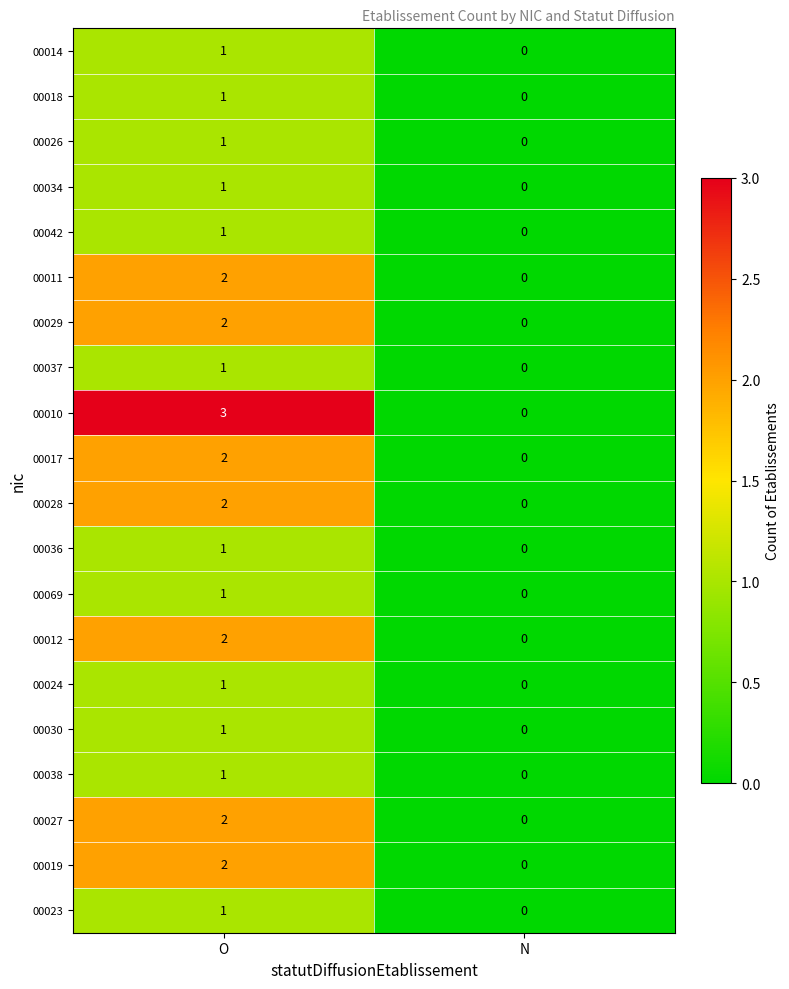

True or false: 00069 has a value of 0 at N.

True